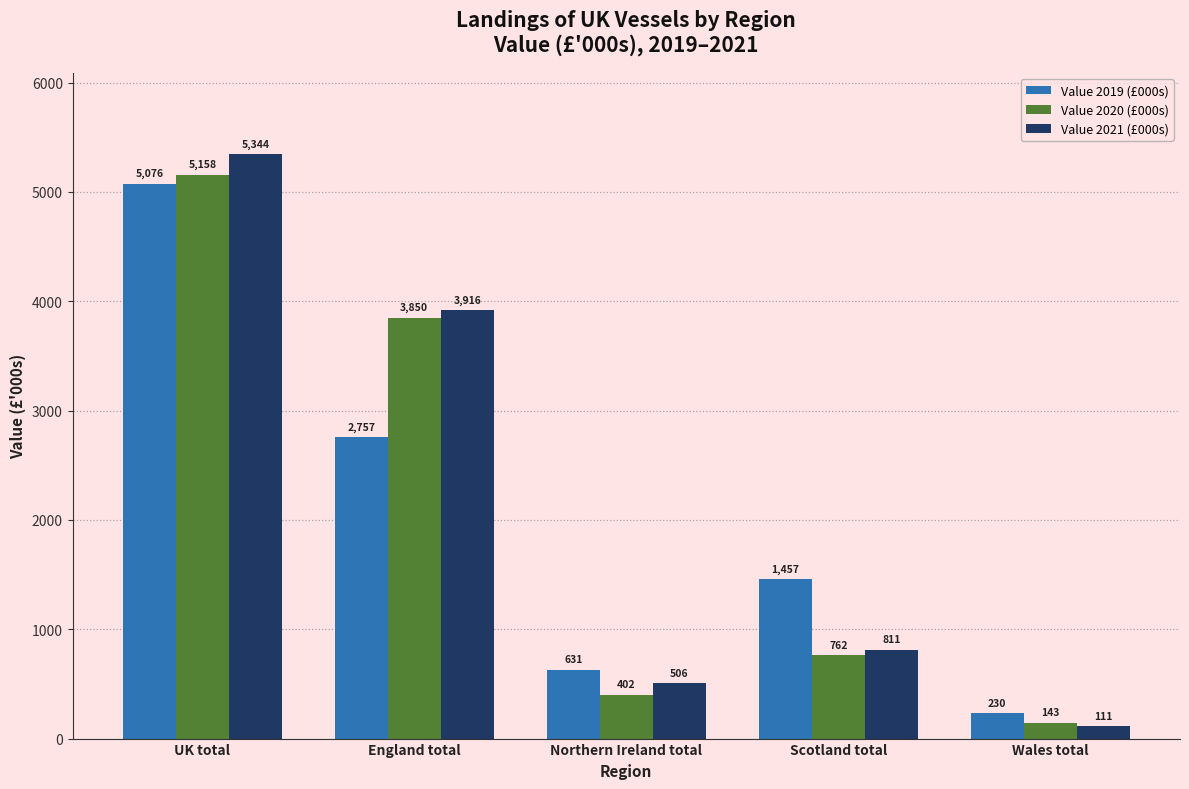

Rank the categories by Value 2019 (£000s) value from lowest to highest.

Wales total, Northern Ireland total, Scotland total, England total, UK total